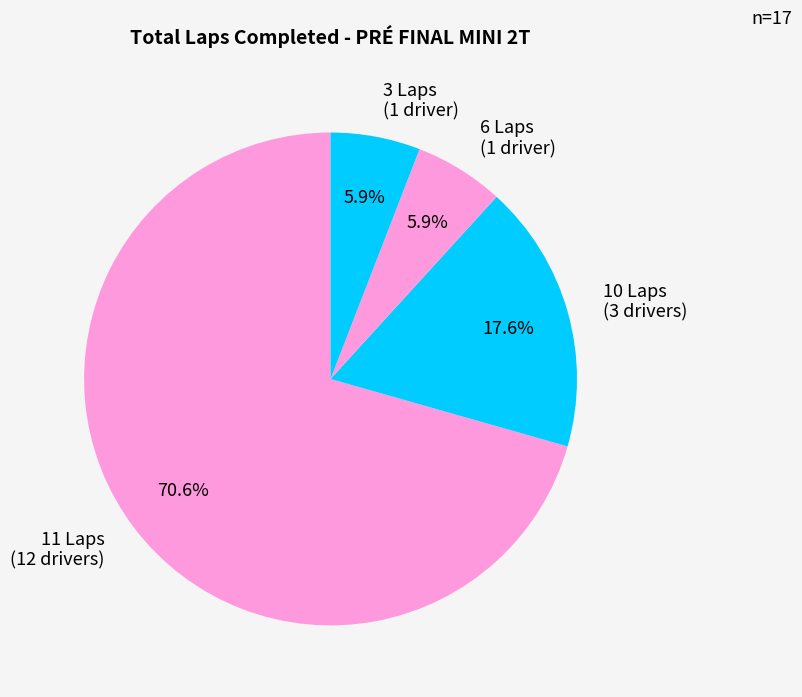

Does 11 Laps (12 drivers) account for over 50% of the chart?

Yes